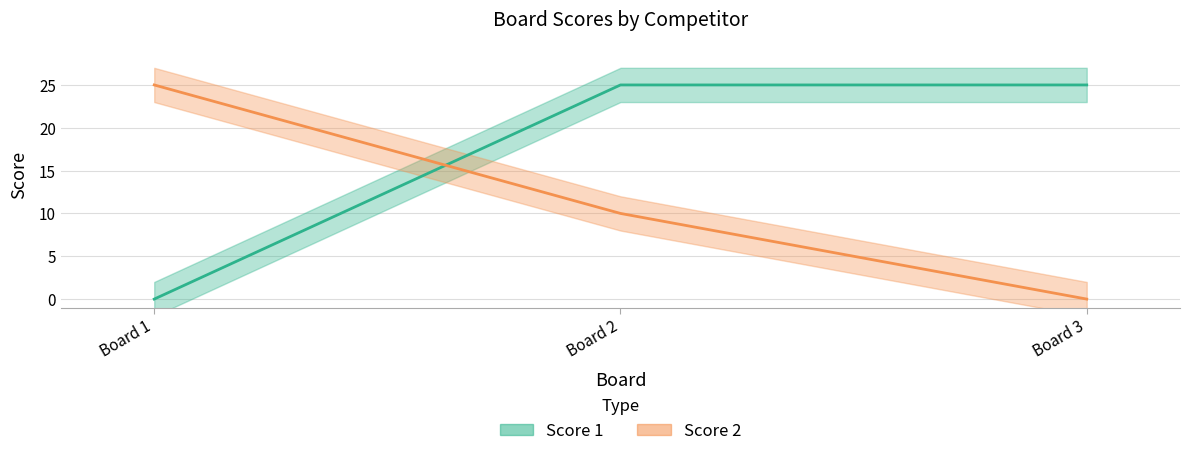

At how many categories does at least one series exceed 16?

3